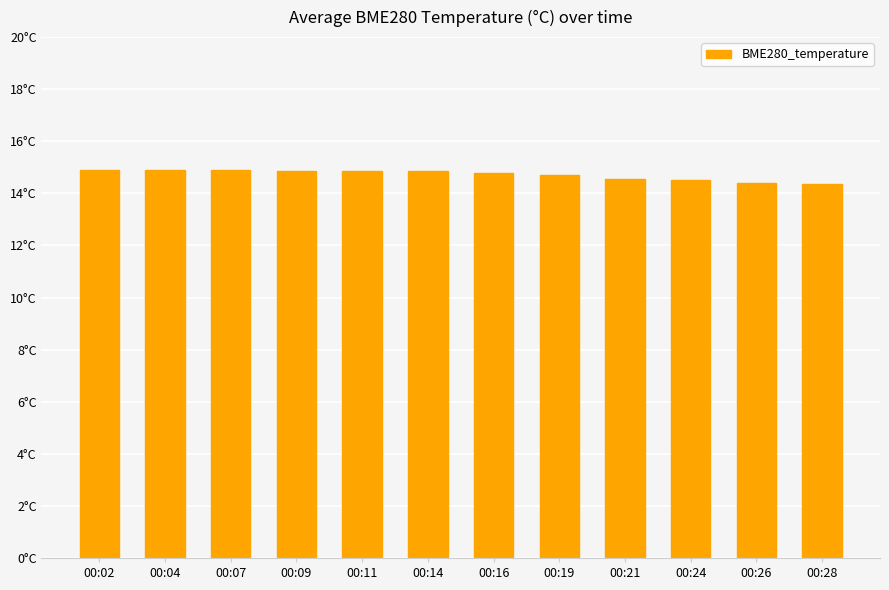

Does the chart contain any negative values?

No